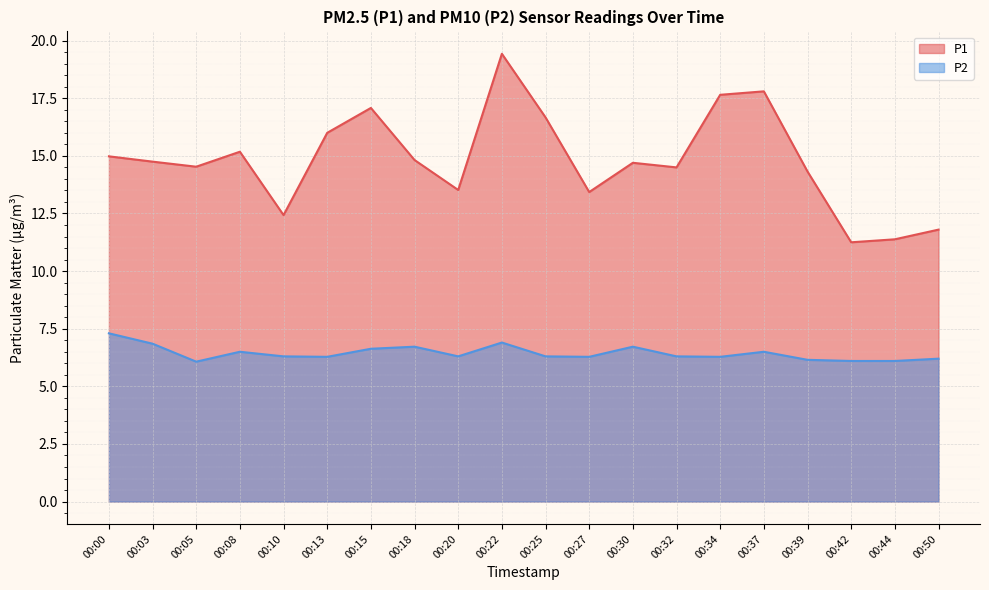

Rank the categories by P1 value from highest to lowest.

00:22, 00:37, 00:34, 00:15, 00:25, 00:13, 00:08, 00:00, 00:18, 00:03, 00:30, 00:05, 00:32, 00:39, 00:20, 00:27, 00:10, 00:50, 00:44, 00:42